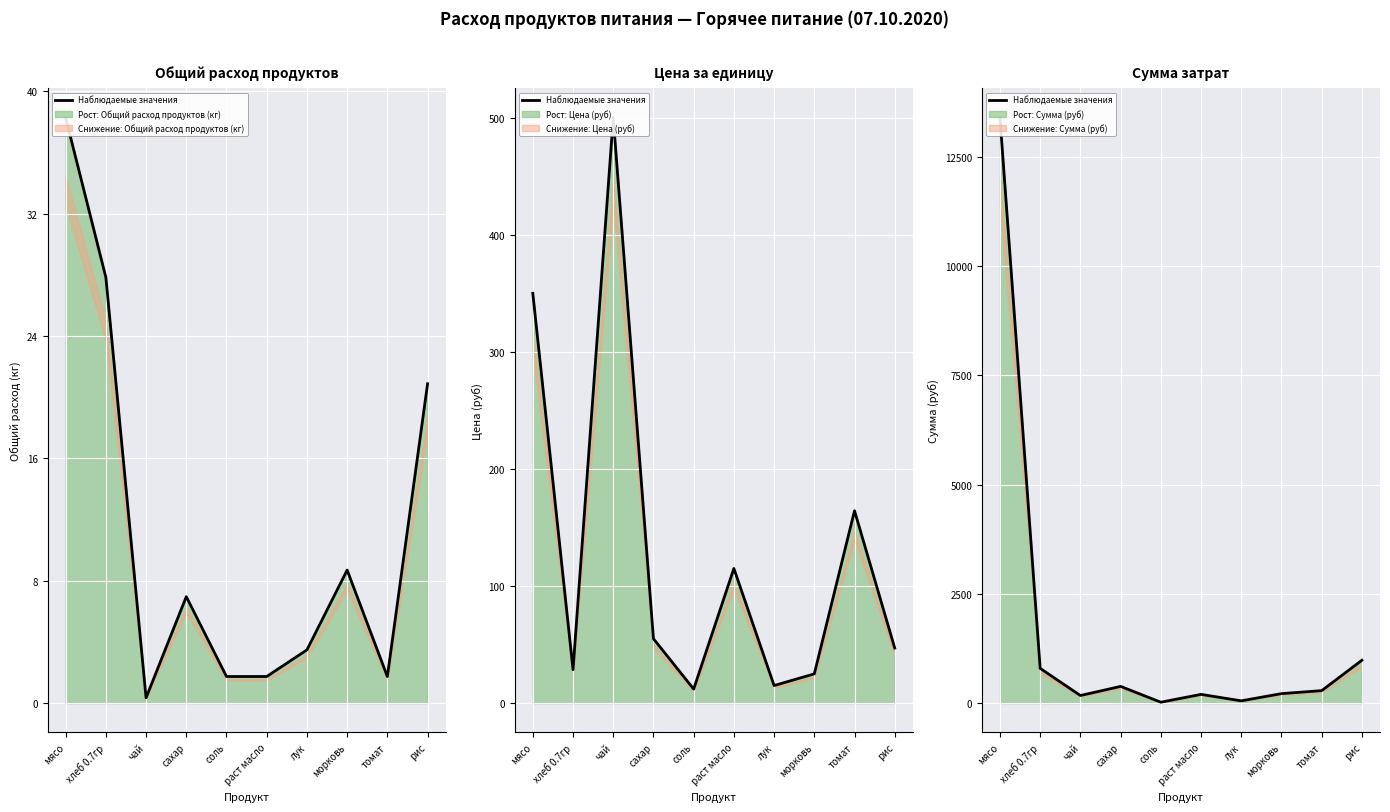

What is the sum of all values?

16508.1